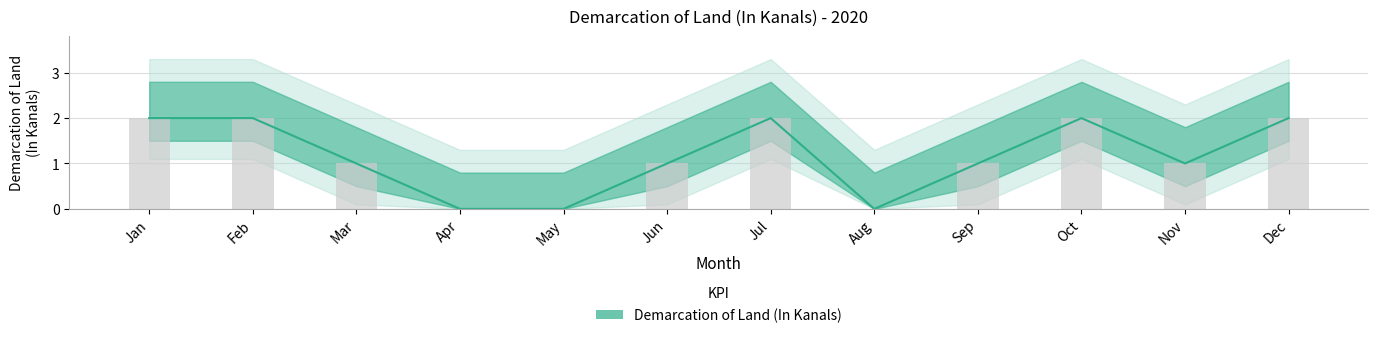

List the labels in order of value, smallest first.

Apr, May, Aug, Mar, Jun, Sep, Nov, Jan, Feb, Jul, Oct, Dec